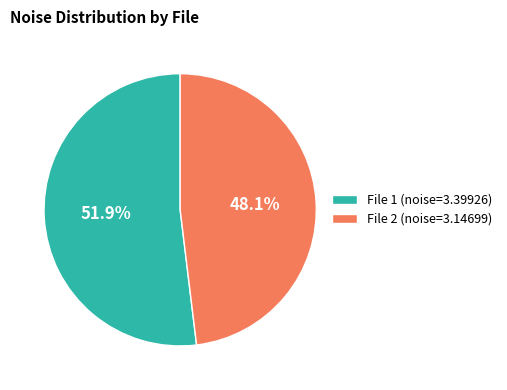

Between File 2 (noise=3.14699) and File 1 (noise=3.39926), which is larger?

File 1 (noise=3.39926)